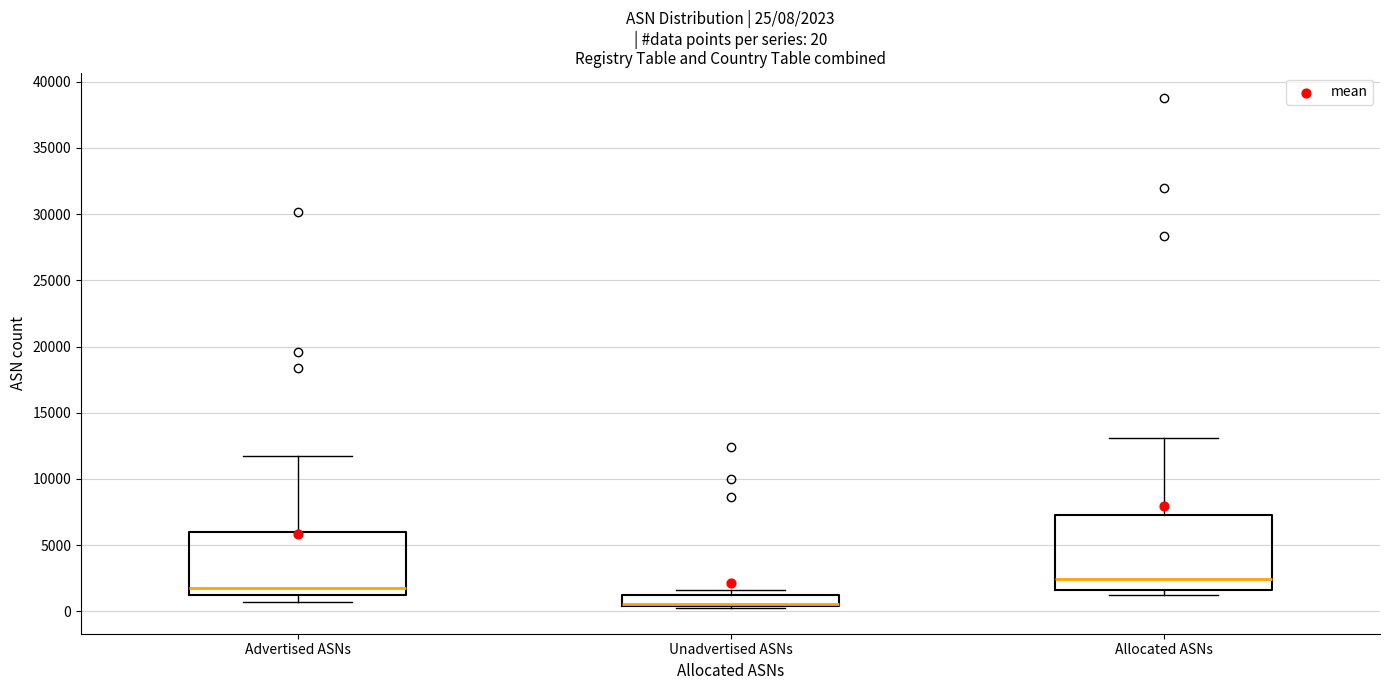

Which box is the tallest, from its lower edge to its upper edge?

Allocated ASNs